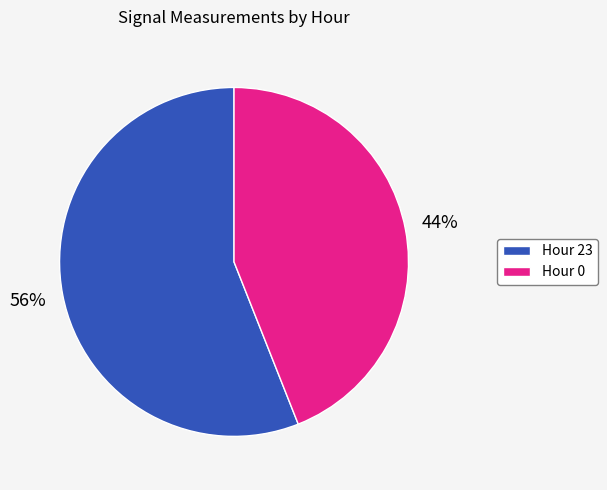

To the nearest percent, what is the difference between the largest and smallest slice percentages?

12%